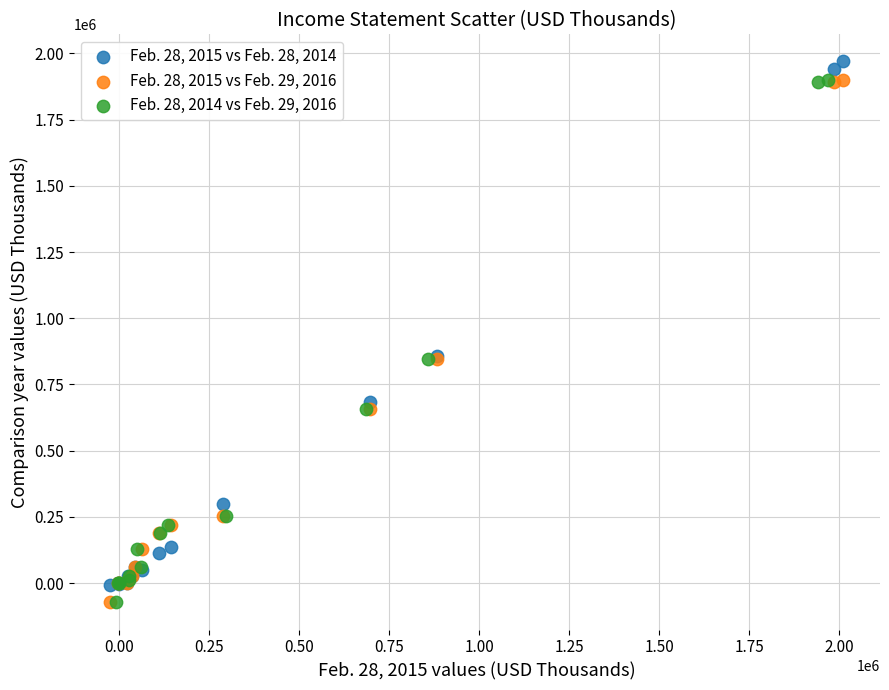

What are all the series names shown in the legend?

Feb. 28, 2015 vs Feb. 28, 2014, Feb. 28, 2015 vs Feb. 29, 2016, Feb. 28, 2014 vs Feb. 29, 2016